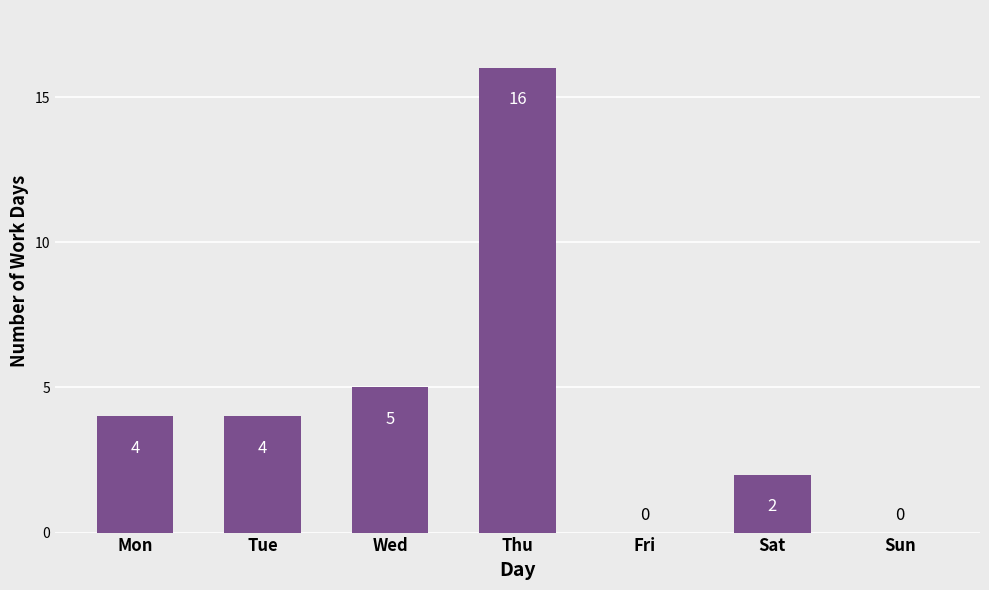

Reading left to right, extract all data points from this chart.

4	4	5	16	0	2	0